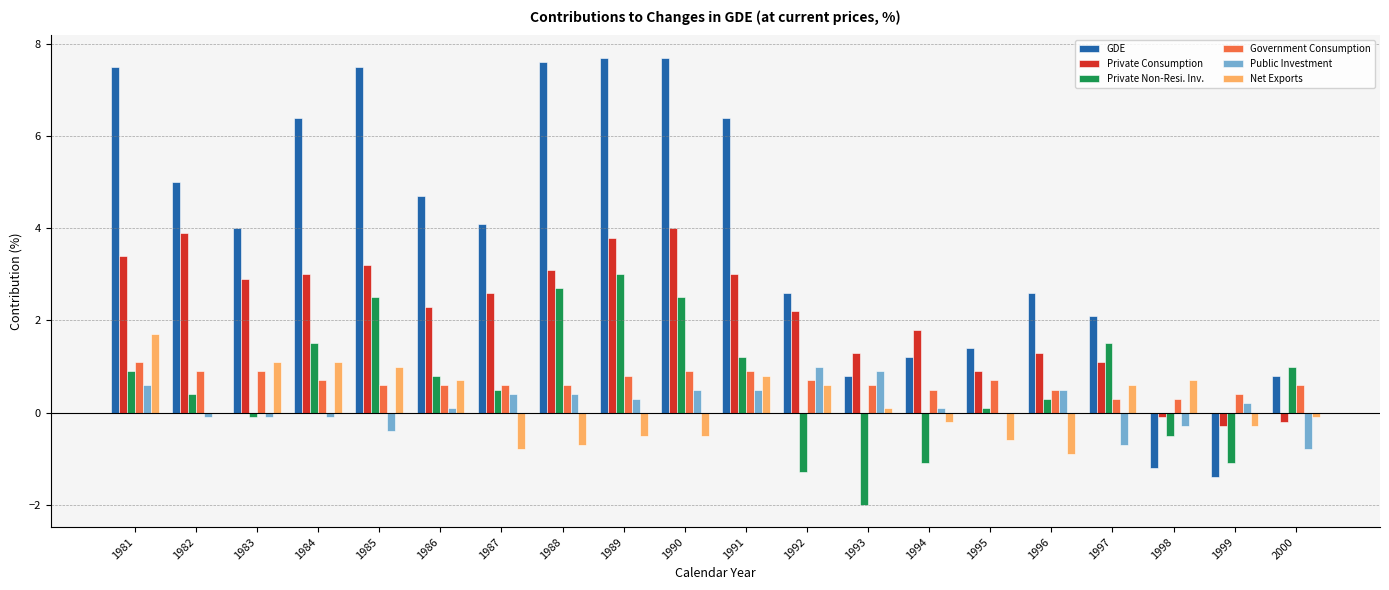

The value of Net Exports at 1996 is -0.3. True or false?

False